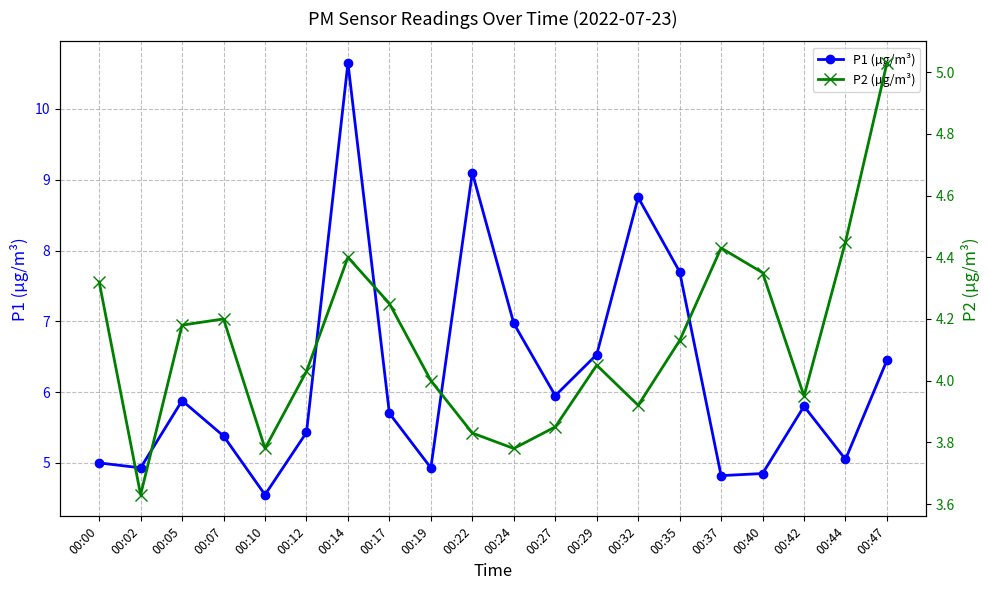

What are all the series names shown in the legend?

P1 (µg/m³), P2 (µg/m³)